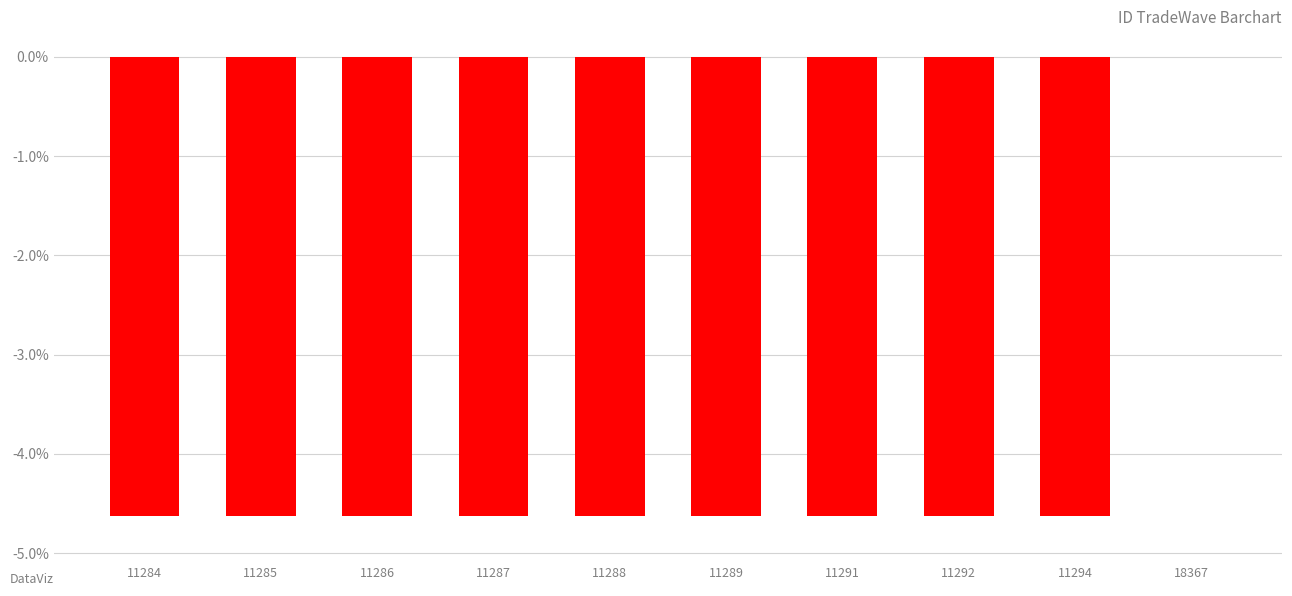

Count the values in the range 0 to 1.

1